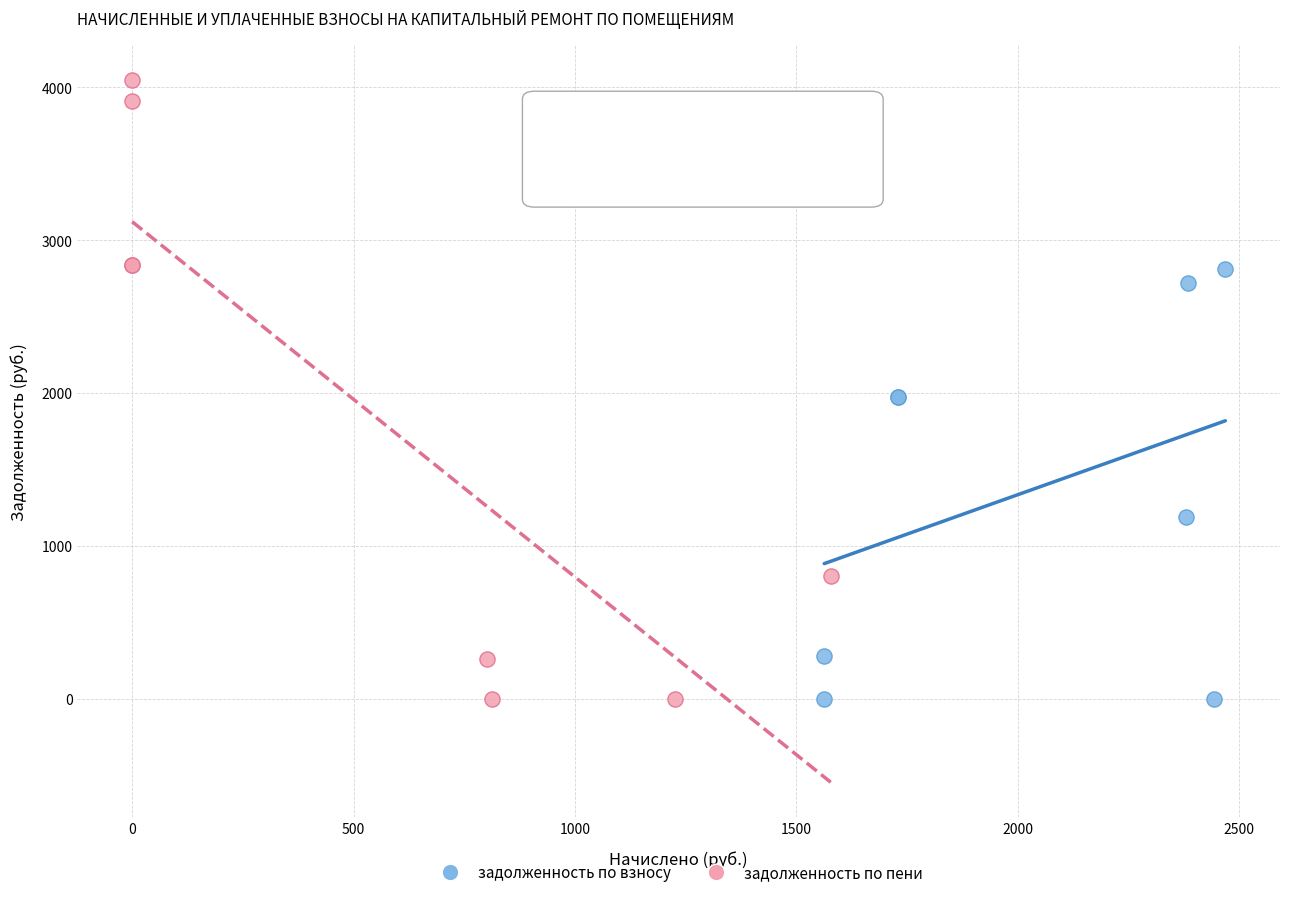

Which series contains the highest Y value?

задолженность по пени